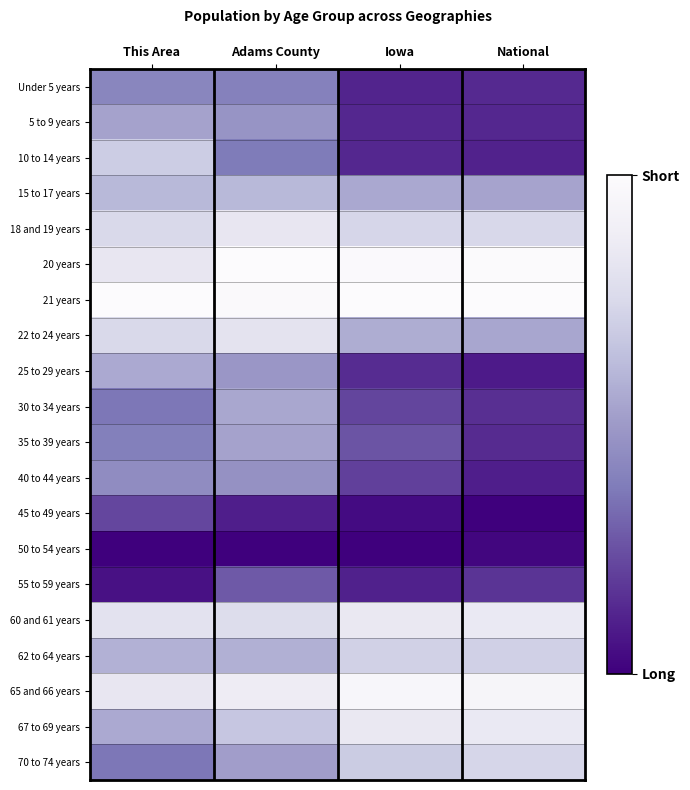

Reading left to right, list all the values displayed in this chart.

Under 5 years: This Area=0.6	Adams County=0.6	Iowa=0.9	National=0.9
5 to 9 years: This Area=0.5	Adams County=0.5	Iowa=0.9	National=0.9
10 to 14 years: This Area=0.3	Adams County=0.6	Iowa=0.9	National=0.9
15 to 17 years: This Area=0.4	Adams County=0.4	Iowa=0.4	National=0.5
18 and 19 years: This Area=0.2	Adams County=0.2	Iowa=0.3	National=0.3
20 years: This Area=0.2	Adams County=0.0	Iowa=0.0	National=0.0
21 years: This Area=0.0	Adams County=0.0	Iowa=0.0	National=0.0
22 to 24 years: This Area=0.2	Adams County=0.2	Iowa=0.4	National=0.5
25 to 29 years: This Area=0.4	Adams County=0.5	Iowa=0.9	National=0.9
30 to 34 years: This Area=0.6	Adams County=0.5	Iowa=0.8	National=0.9
35 to 39 years: This Area=0.6	Adams County=0.5	Iowa=0.7	National=0.9
40 to 44 years: This Area=0.6	Adams County=0.5	Iowa=0.8	National=0.9
45 to 49 years: This Area=0.8	Adams County=0.9	Iowa=1.0	National=1.0
50 to 54 years: This Area=1.0	Adams County=1.0	Iowa=1.0	National=1.0
55 to 59 years: This Area=0.9	Adams County=0.7	Iowa=0.9	National=0.8
60 and 61 years: This Area=0.2	Adams County=0.2	Iowa=0.2	National=0.2
62 to 64 years: This Area=0.4	Adams County=0.4	Iowa=0.3	National=0.3
65 and 66 years: This Area=0.2	Adams County=0.1	Iowa=0.0	National=0.1
67 to 69 years: This Area=0.4	Adams County=0.3	Iowa=0.2	National=0.2
70 to 74 years: This Area=0.6	Adams County=0.5	Iowa=0.3	National=0.3